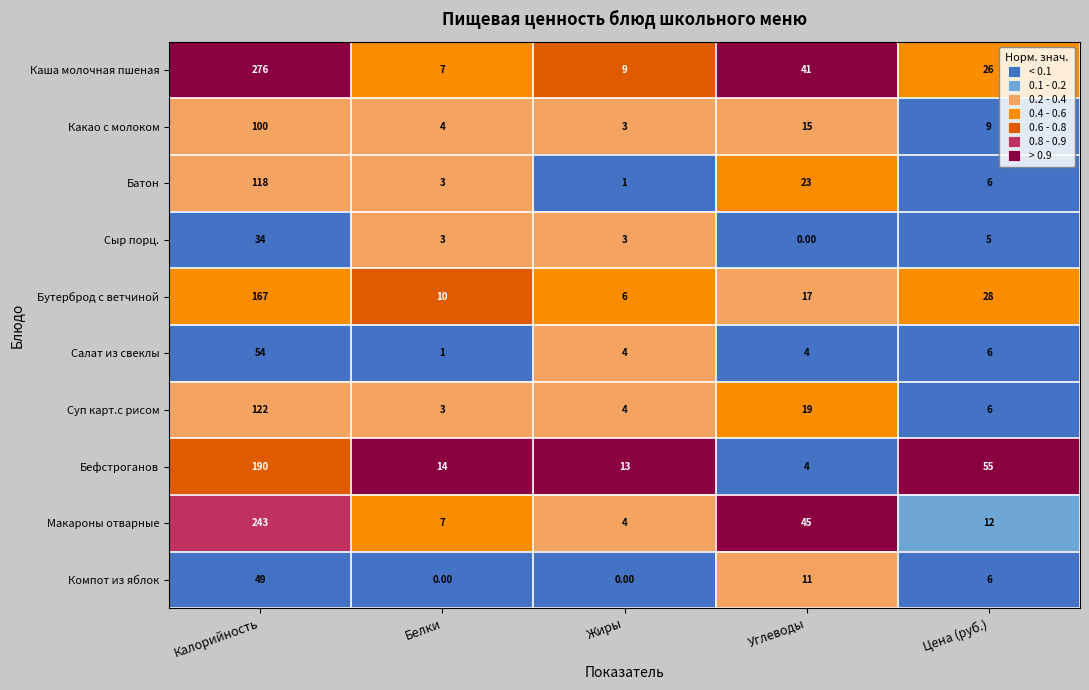

What is the sum of the Бефстроганов values at Жиры and Калорийность?

203